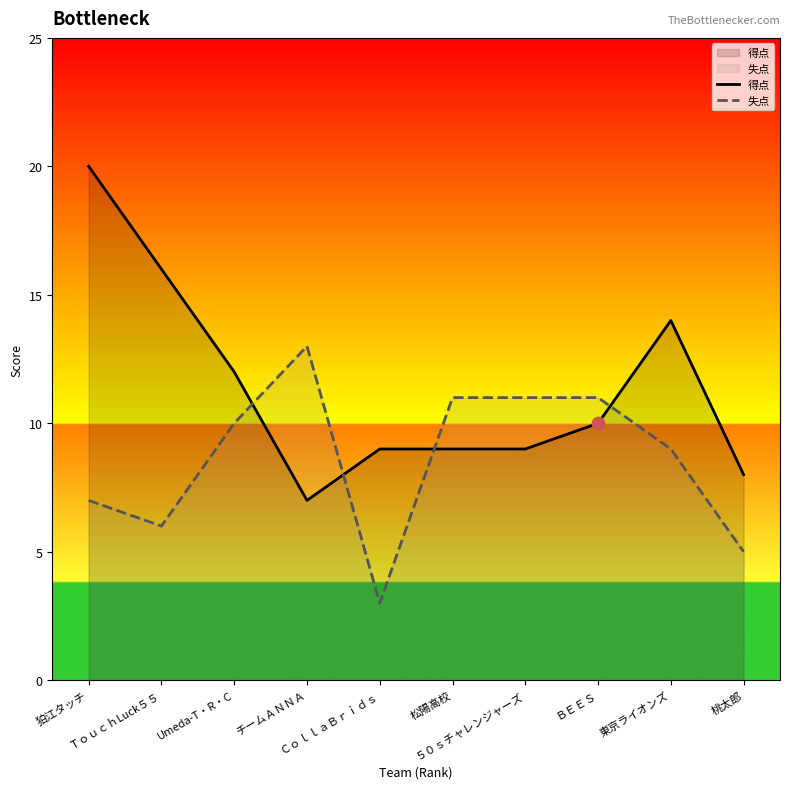

At how many categories does at least one series exceed 11?

5